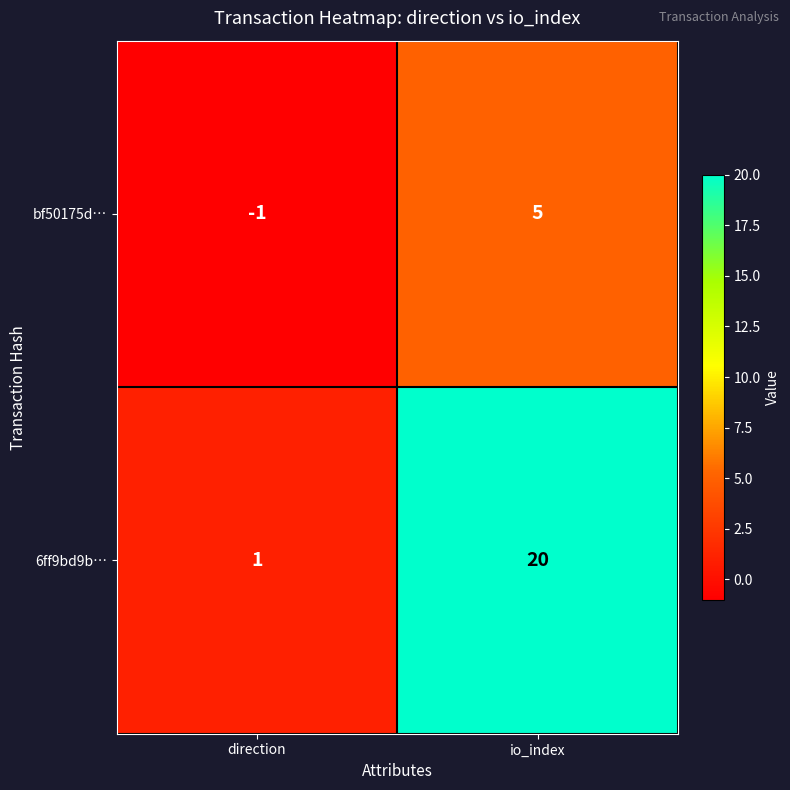

Is it true that 6ff9bd9b… equals 8 at io_index?

False